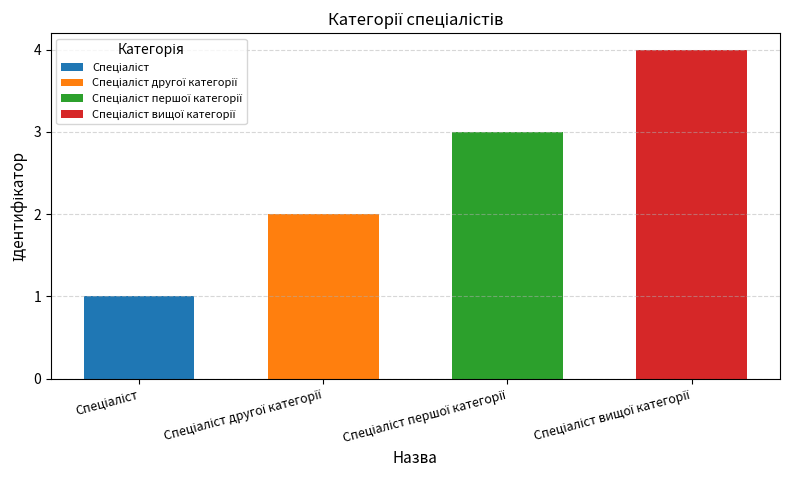

How many bars are there in total?

4